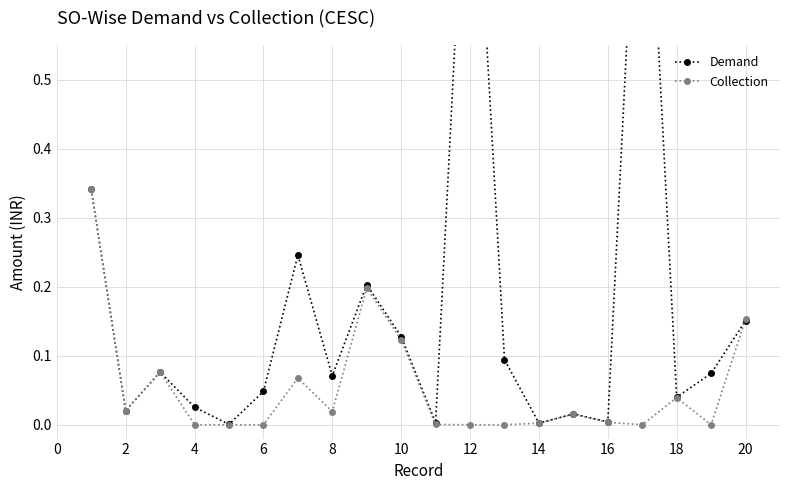

Does the chart display data point markers on the line(s)?

Yes